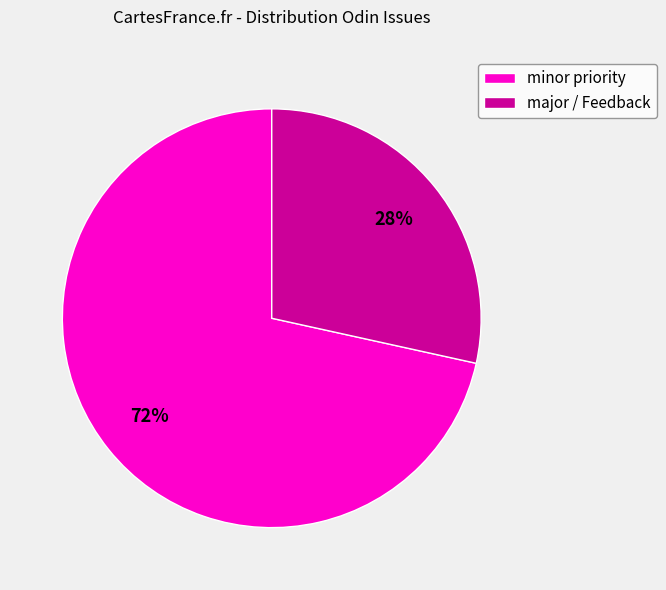

Which has a higher value, minor priority or major / Feedback?

minor priority